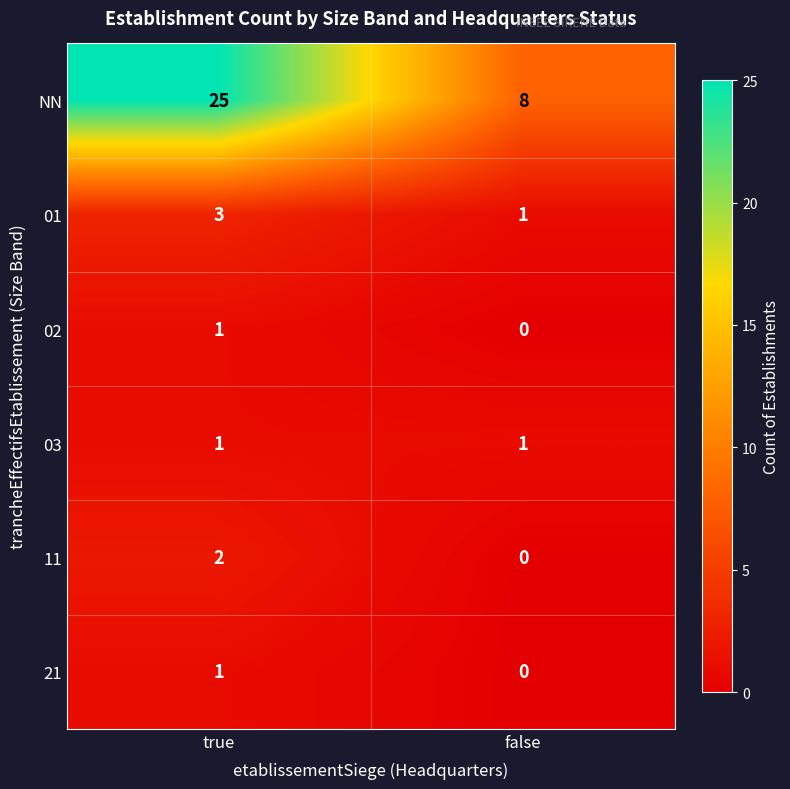

Reading right to left, list all the values displayed in this chart.

NN: 8	25
01: 1	3
02: 0	1
03: 1	1
11: 0	2
21: 0	1